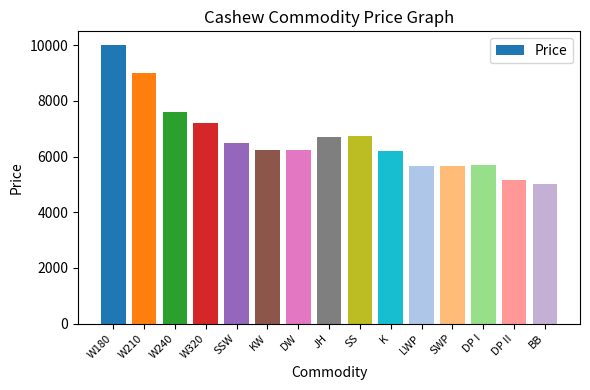

What is the sum of the values at W320 and LWP?

12850